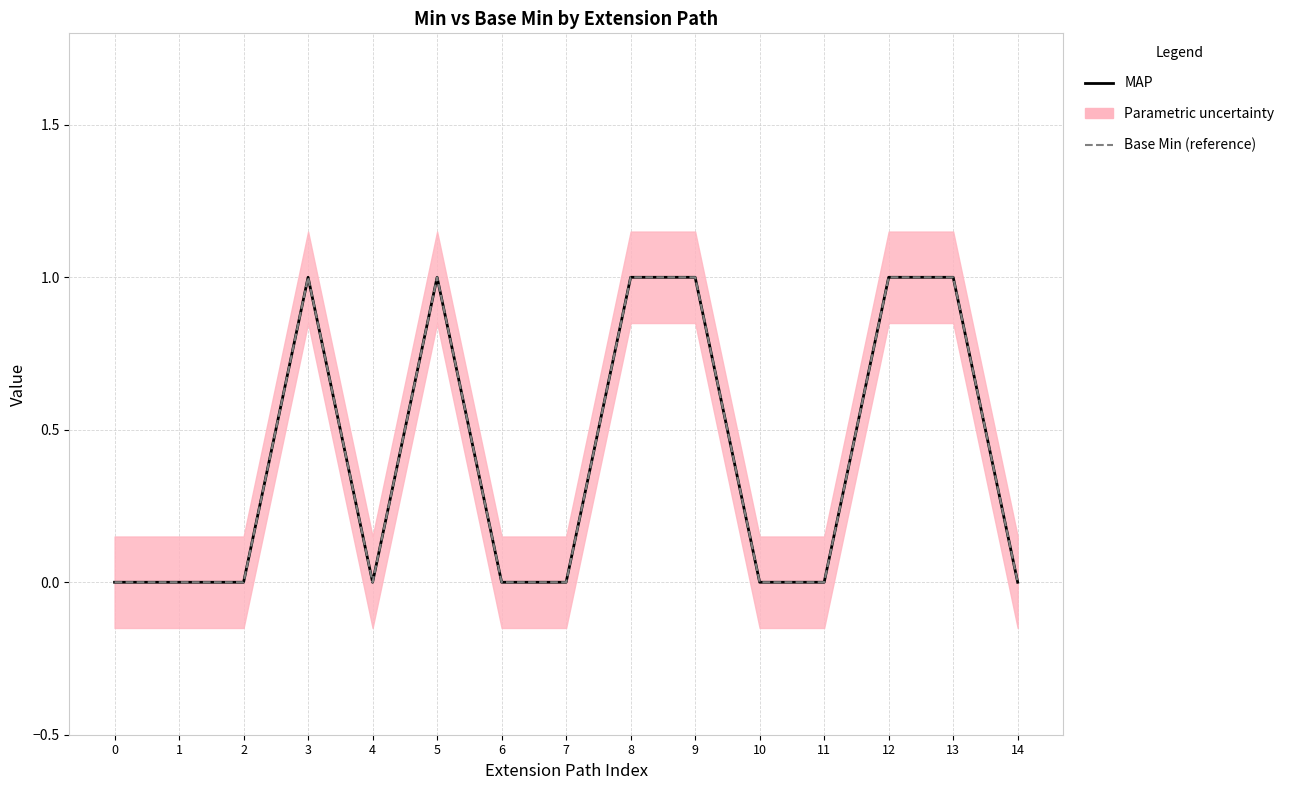

Is it true that Base Min (reference) equals 0 at 2?

True